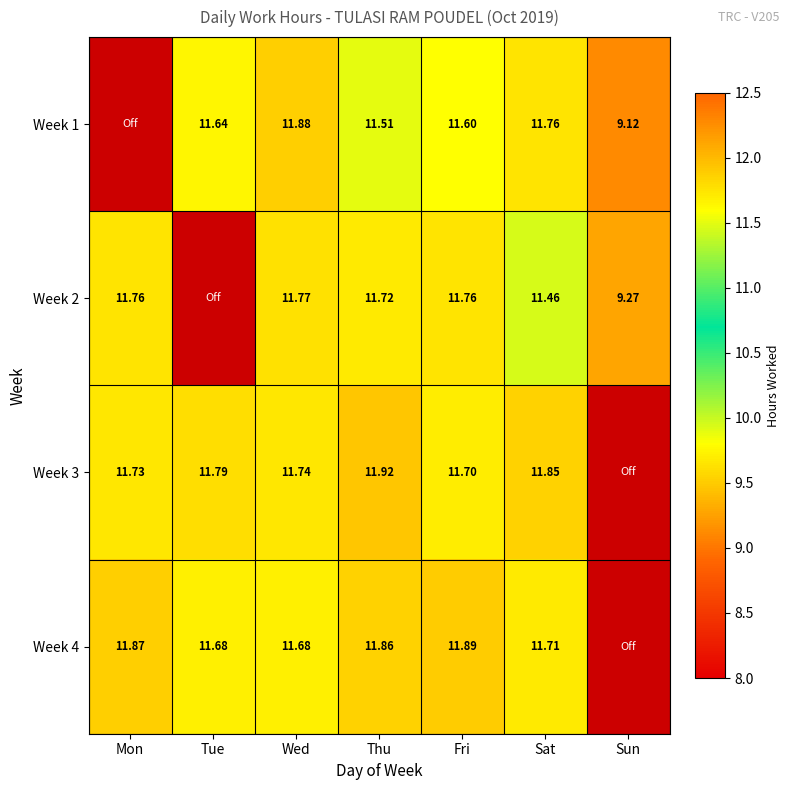

What is the maximum value for Week 2?

11.8